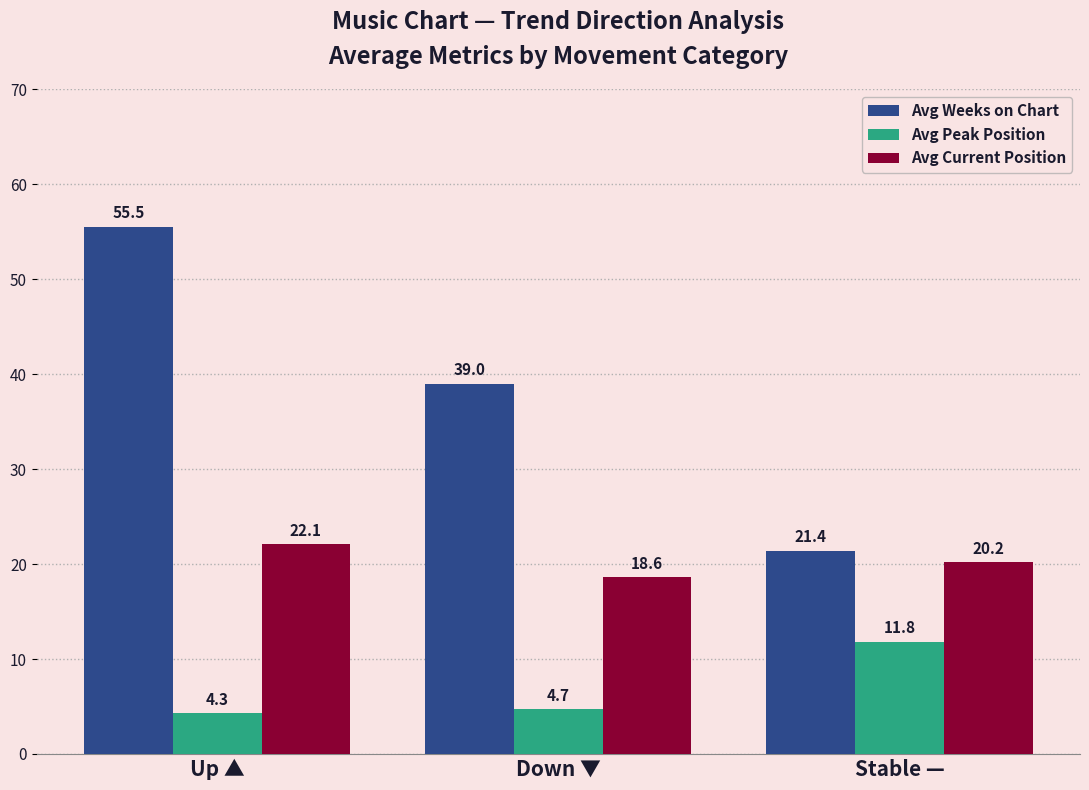

What is the greatest value displayed?

55.5